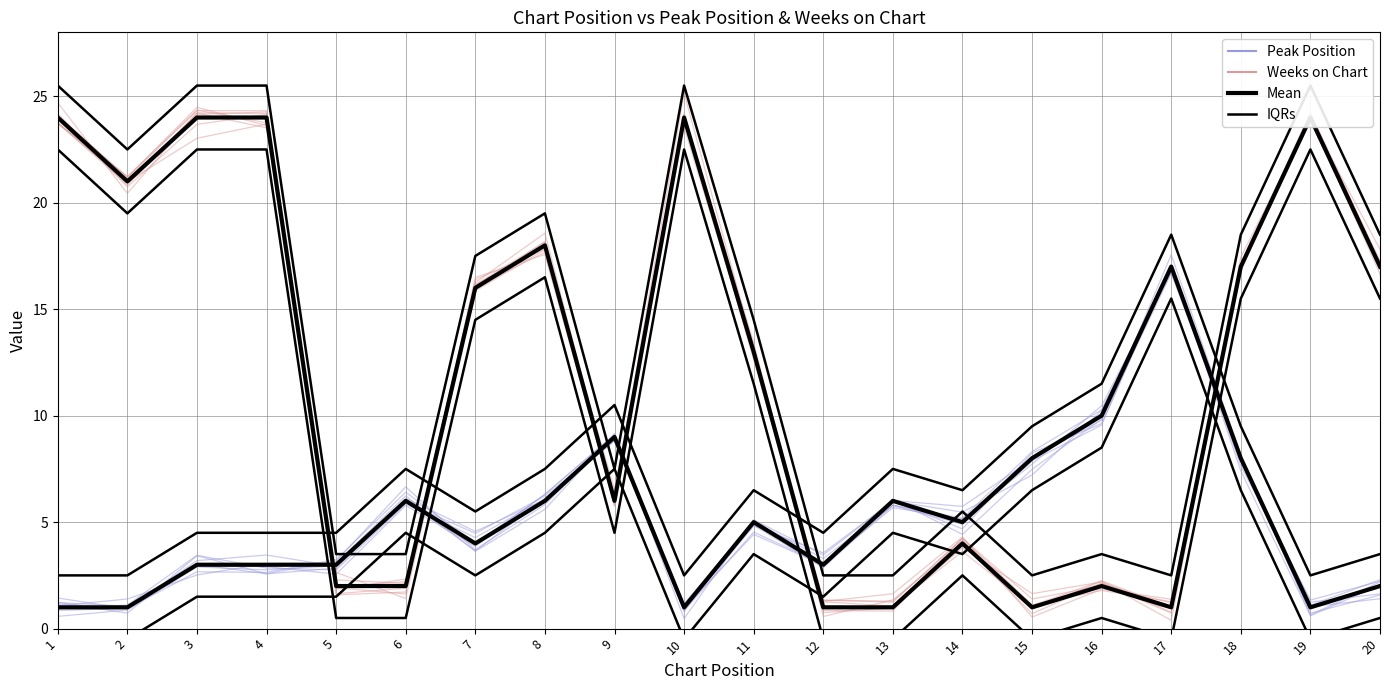

Reading left to right, transcribe all the data shown in this chart.

Peak Position: 1.1	1.0	3.2	3.5	2.9	5.9	4.5	6.2	8.9	1.2	4.9	2.9	6.1	4.4	7.5	9.8	16.7	8.1	0.7	1.6
Weeks on Chart: 23.7	21.2	24.3	23.8	2.3	2.1	16.2	18.6	5.9	23.8	12.7	0.8	1.0	4.1	1.1	2.2	1.0	17.4	23.9	17.8
Mean (Peak Position): 1.0	1.0	3.0	3.0	3.0	6.0	4.0	6.0	9.0	1.0	5.0	3.0	6.0	5.0	8.0	10.0	17.0	8.0	1.0	2.0
Mean (Weeks on Chart): 24.0	21.0	24.0	24.0	2.0	2.0	16.0	18.0	6.0	24.0	13.0	1.0	1.0	4.0	1.0	2.0	1.0	17.0	24.0	17.0
IQRs: 2.5	2.5	4.5	4.5	4.5	7.5	5.5	7.5	10.5	2.5	6.5	4.5	7.5	6.5	9.5	11.5	18.5	9.5	2.5	3.5